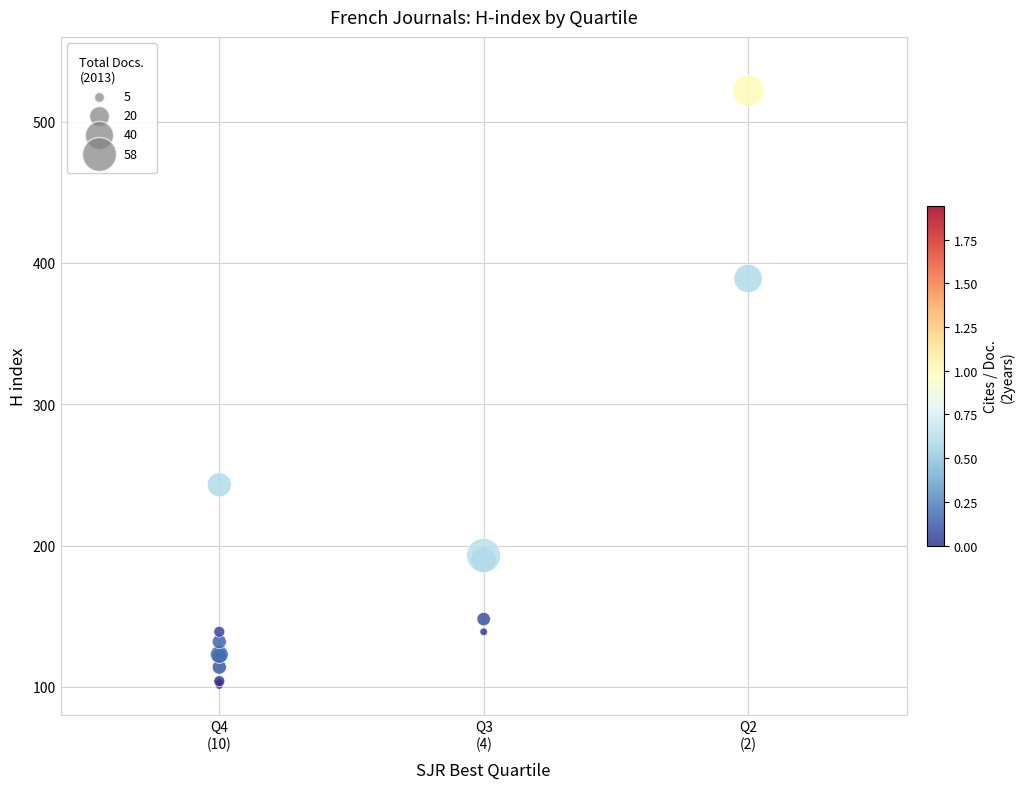

What Y value in the scatter plot is closest to 311?

243